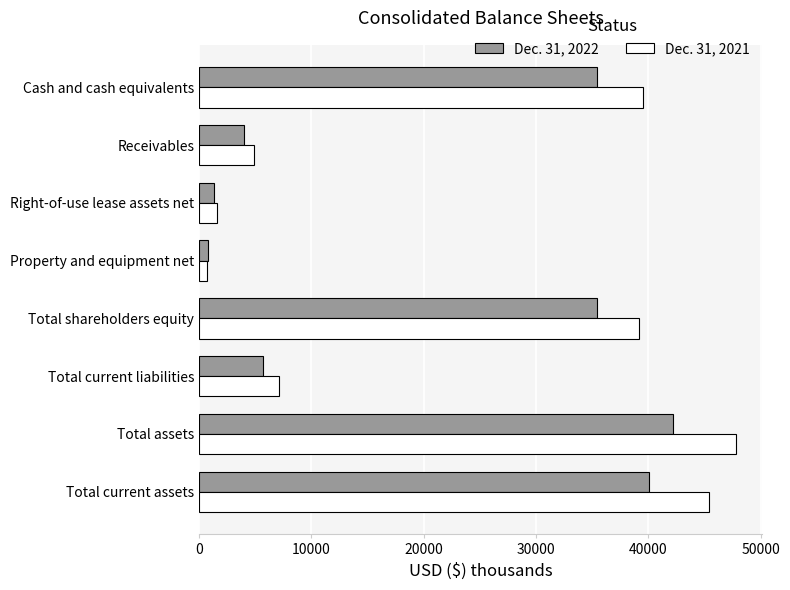

At how many categories does at least one series exceed 10479?

4